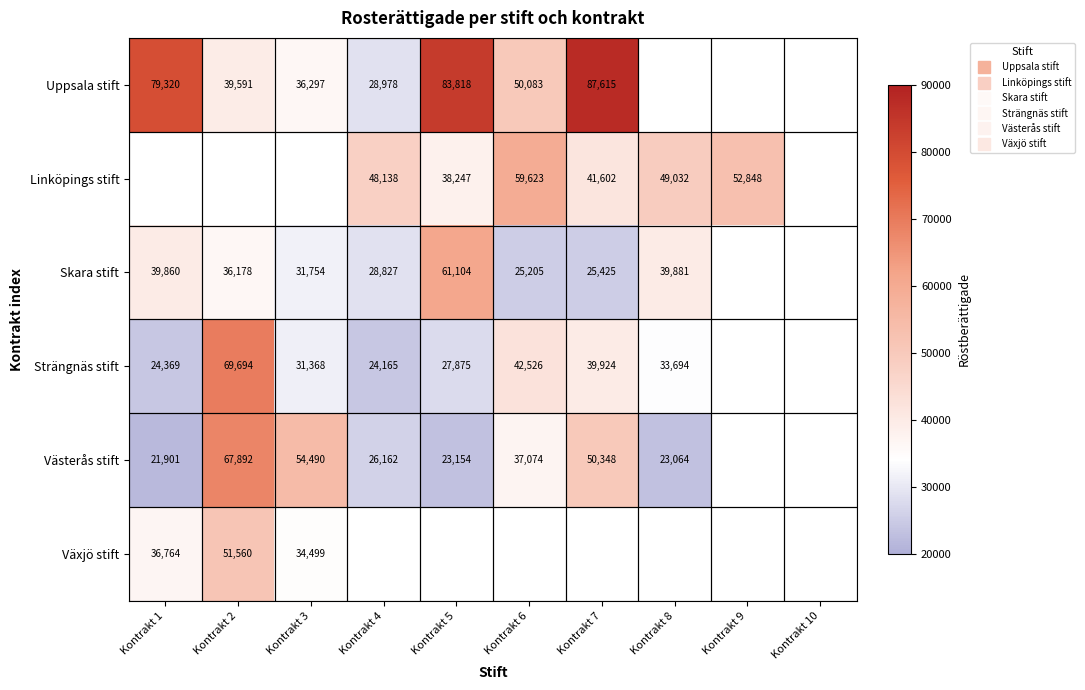

Read the Växjö stift value at Kontrakt 2.

51560.0